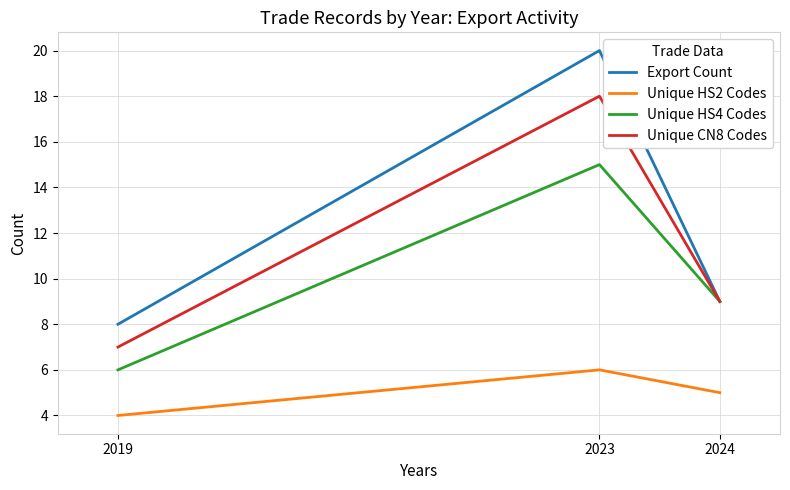

At which category is the sum across all series the highest?

2023